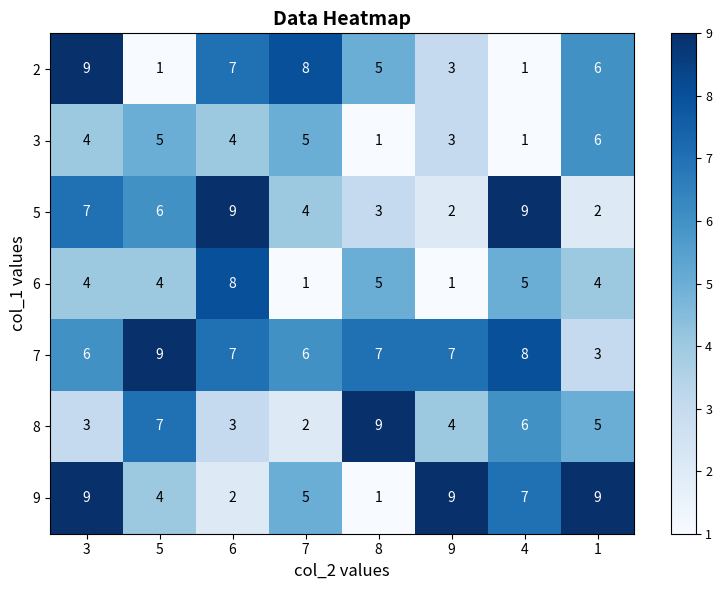

At which category is the sum across all series the highest?

3